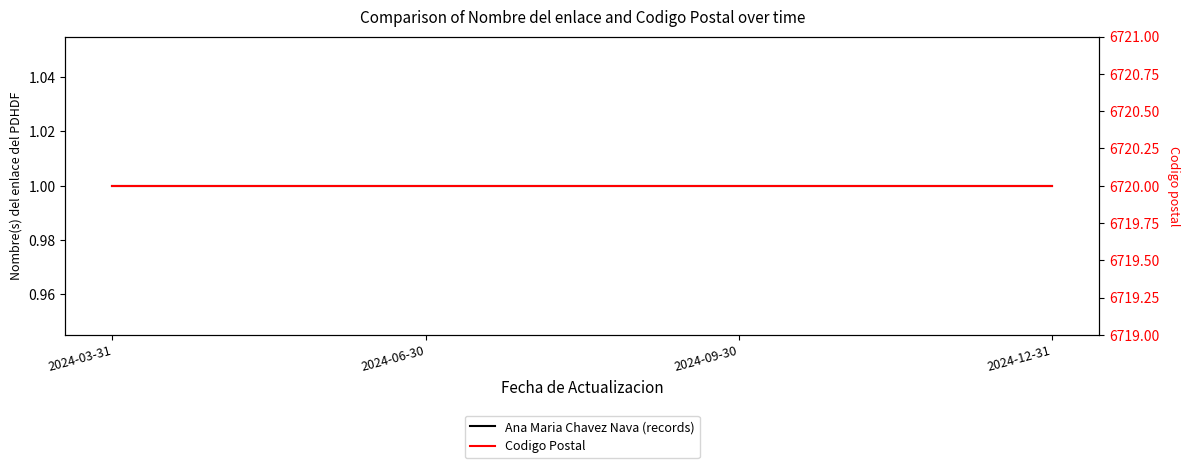

What is the maximum value for Ana Maria Chavez Nava (records)?

1